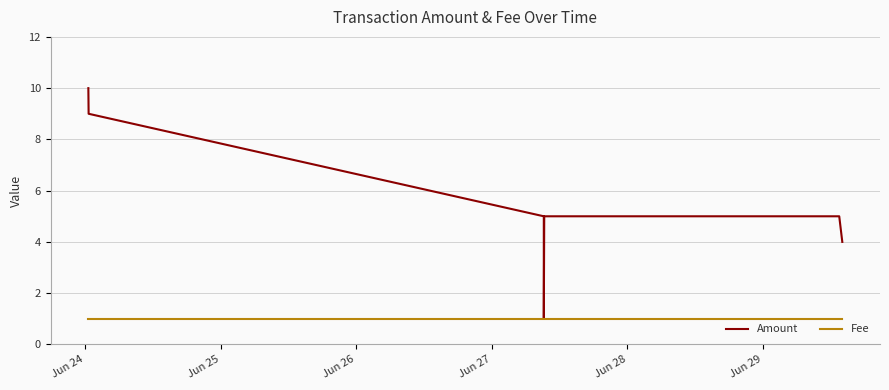

How many lines are shown in the chart?

2